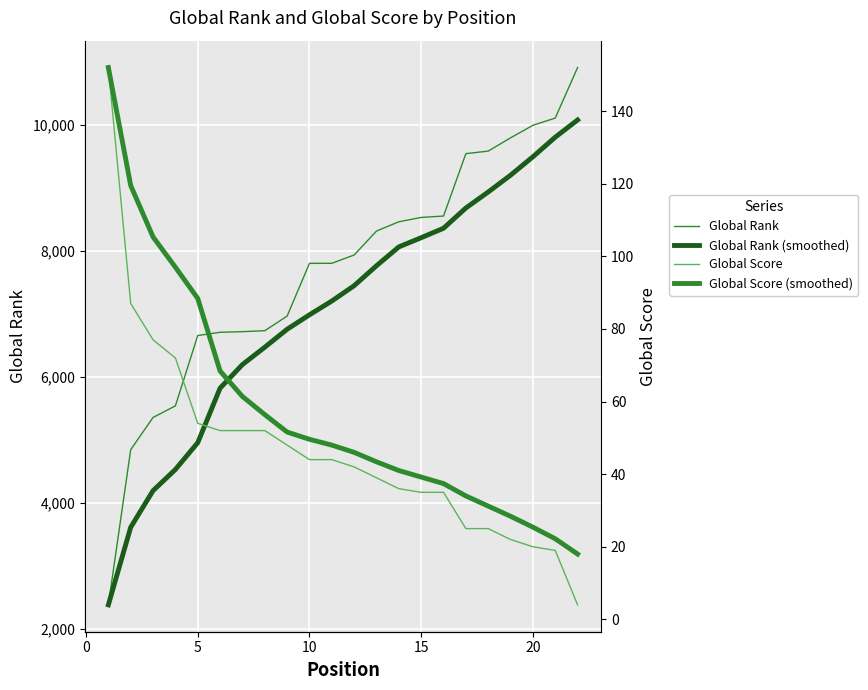

What are all the series names shown in the legend?

Global Rank, Global Rank (smoothed), Global Score, Global Score (smoothed)